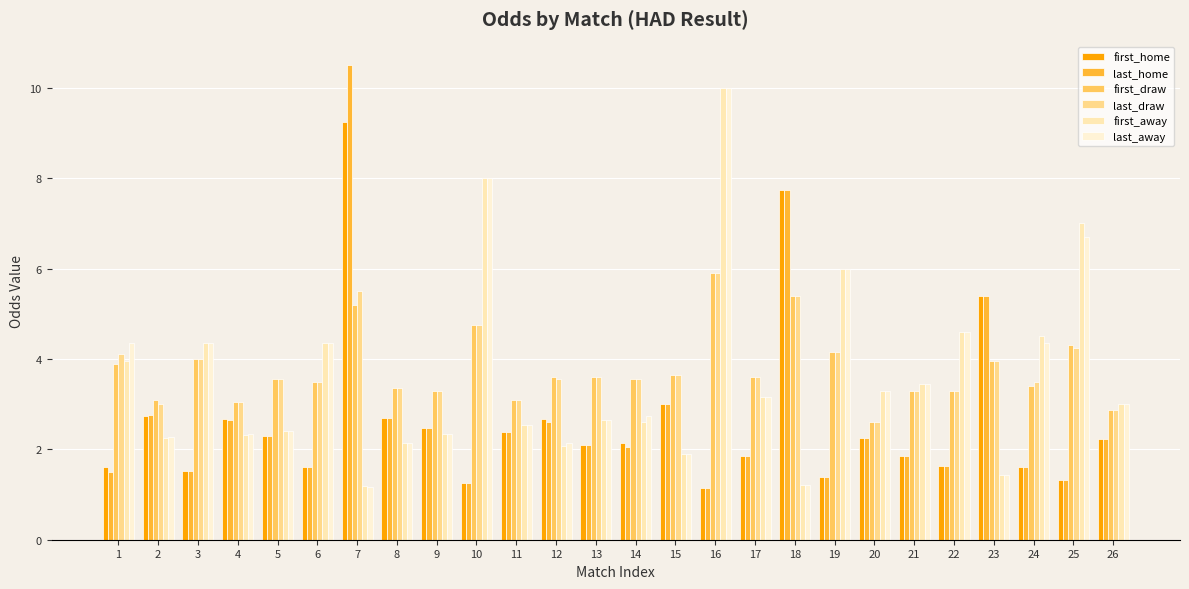

The first_draw series shows 4.0 at 23. True or false?

True